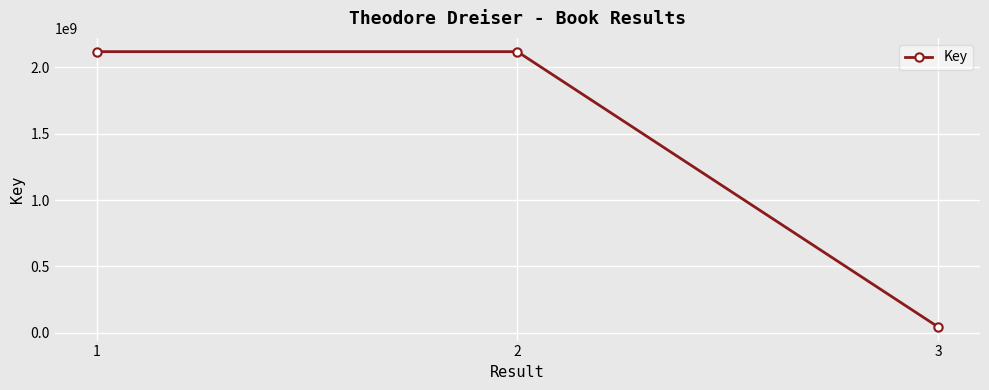

What is the sum of all values?

4281320885